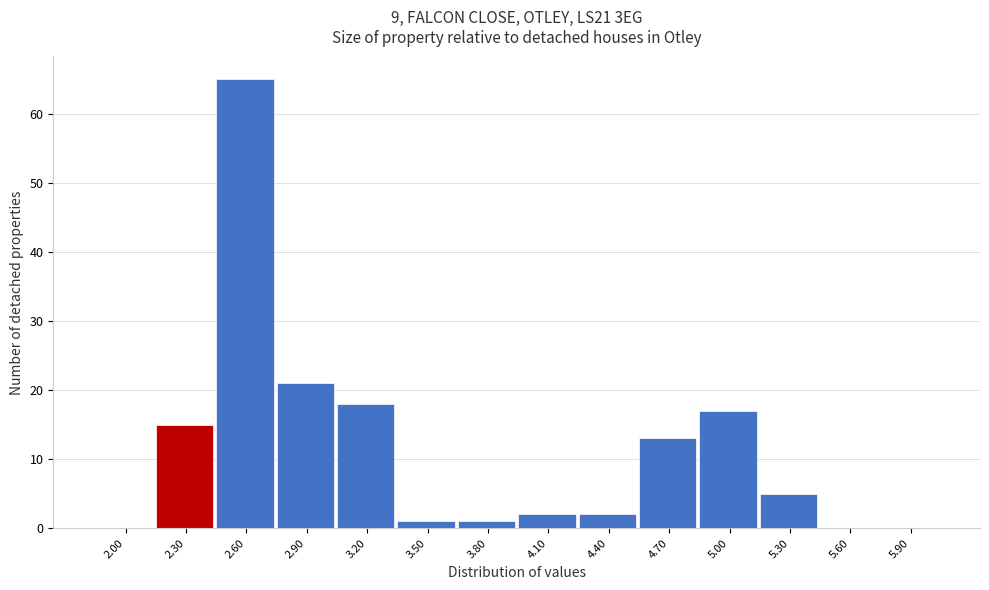

Reading left to right, what are all the values shown in this chart?

2.00=0	2.30=15	2.60=65	2.90=21	3.20=18	3.50=1	3.80=1	4.10=2	4.40=2	4.70=13	5.00=17	5.30=5	5.60=0	5.90=0